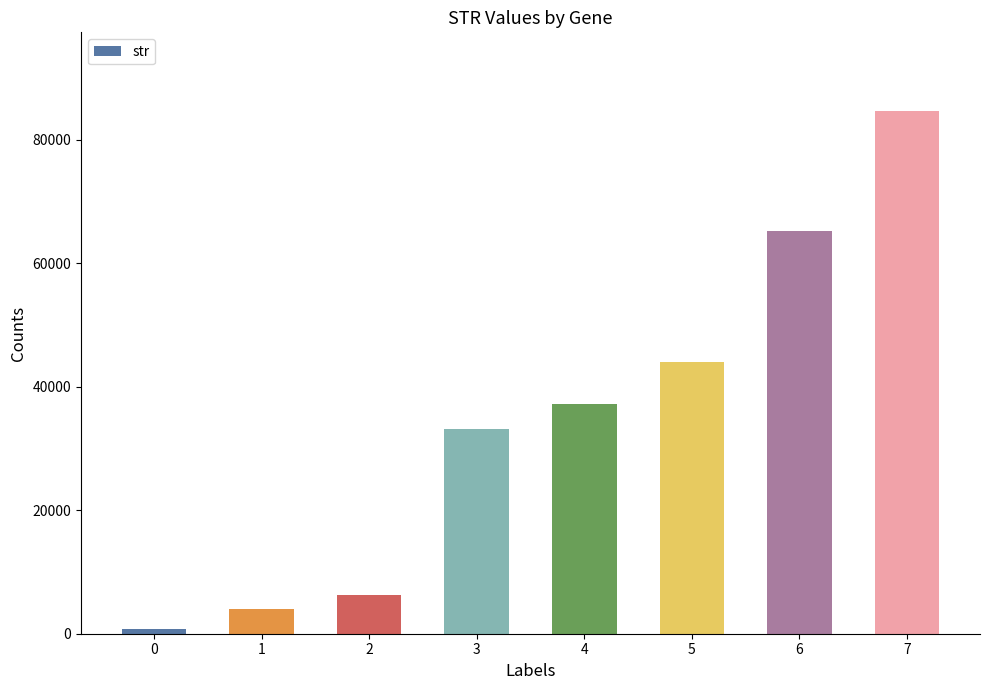

The value at 4 is 22163. True or false?

False